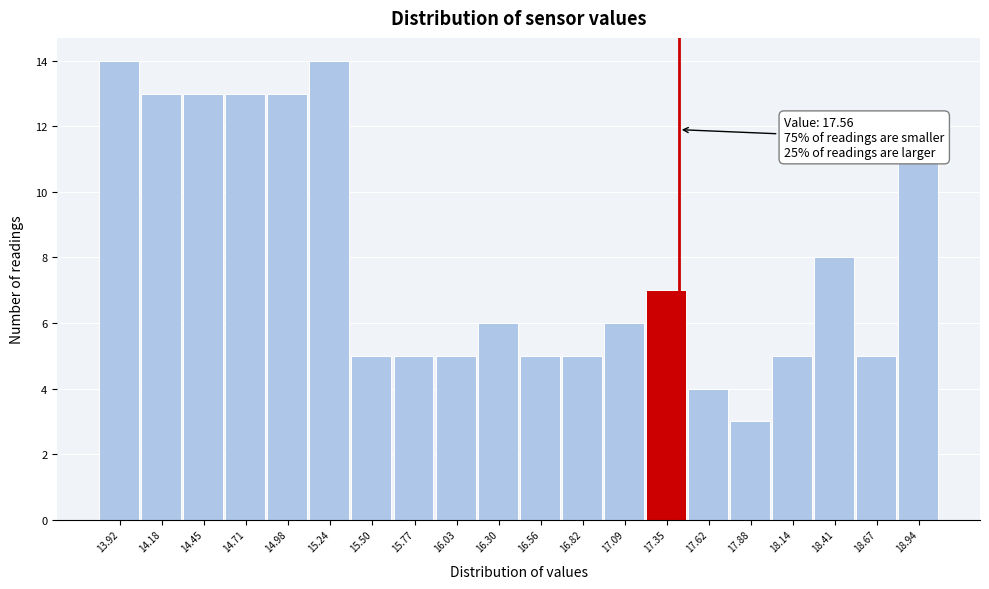

Reading left to right, what are all the values shown in this chart?

13.92=14	14.18=13	14.45=13	14.71=13	14.98=13	15.24=14	15.50=5	15.77=5	16.03=5	16.30=6	16.56=5	16.82=5	17.09=6	17.35=7	17.62=4	17.88=3	18.14=5	18.41=8	18.67=5	18.94=11